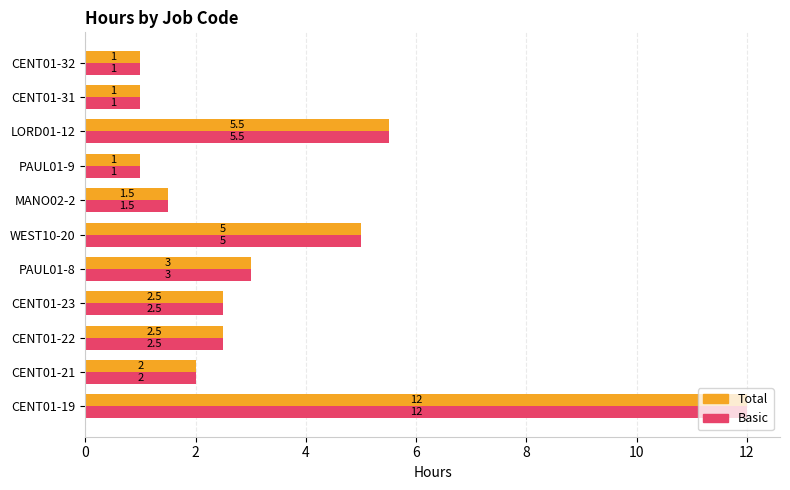

How many distinct data groups are displayed?

2